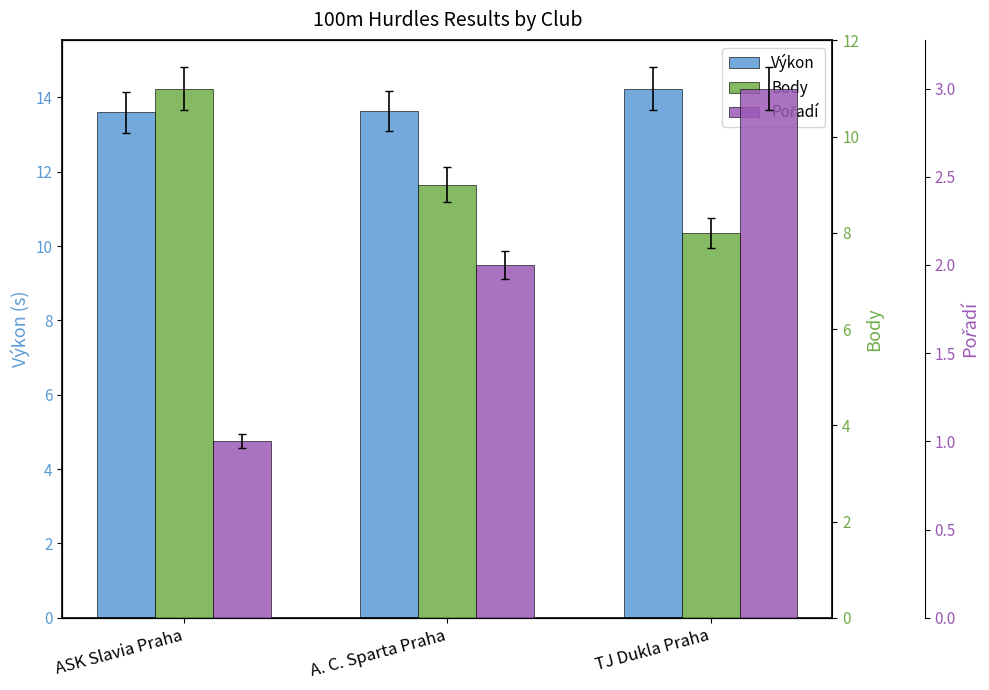

What is the sum of all Body values?

28.0